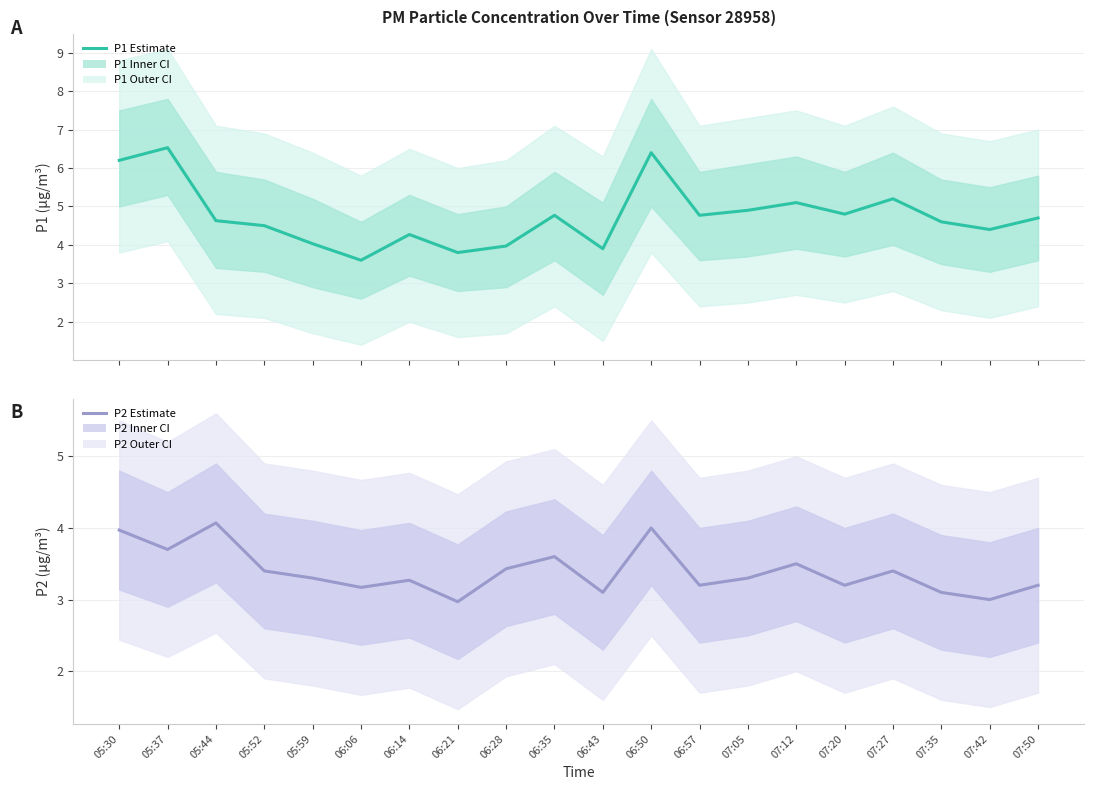

Reading left to right, what are all the values shown in this chart?

P1 (Estimate): 05:30=6.2	05:37=6.5	05:44=4.6	05:52=4.5	05:59=4.0	06:06=3.6	06:14=4.3	06:21=3.8	06:28=4.0	06:35=4.8	06:43=3.9	06:50=6.4	06:57=4.8	07:05=4.9	07:12=5.1	07:20=4.8	07:27=5.2	07:35=4.6	07:42=4.4	07:50=4.7
P2 (Estimate): 05:30=4.0	05:37=3.7	05:44=4.1	05:52=3.4	05:59=3.3	06:06=3.2	06:14=3.3	06:21=3.0	06:28=3.4	06:35=3.6	06:43=3.1	06:50=4.0	06:57=3.2	07:05=3.3	07:12=3.5	07:20=3.2	07:27=3.4	07:35=3.1	07:42=3.0	07:50=3.2